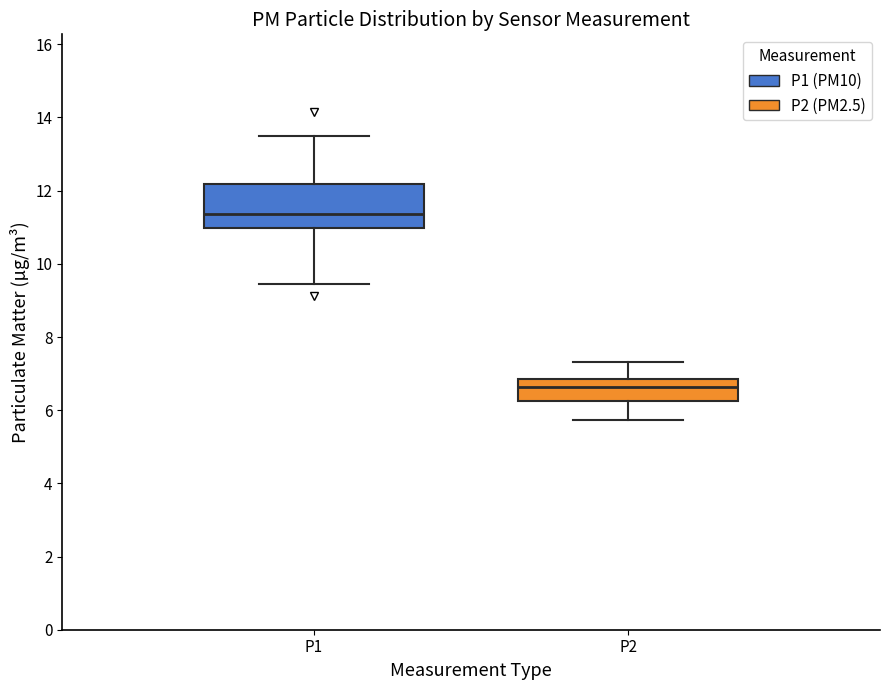

Reading left to right, read every box against the y-axis: the position of its median line, the range the box covers, and the ends of its whiskers. The values are not printed on the chart, so give them approximately, as read against the axis.

P1: median 11.4, box 11.0 to 12.2, whiskers 9.4 to 13.6
P2: median 6.6, box 6.2 to 6.8, whiskers 5.8 to 7.4